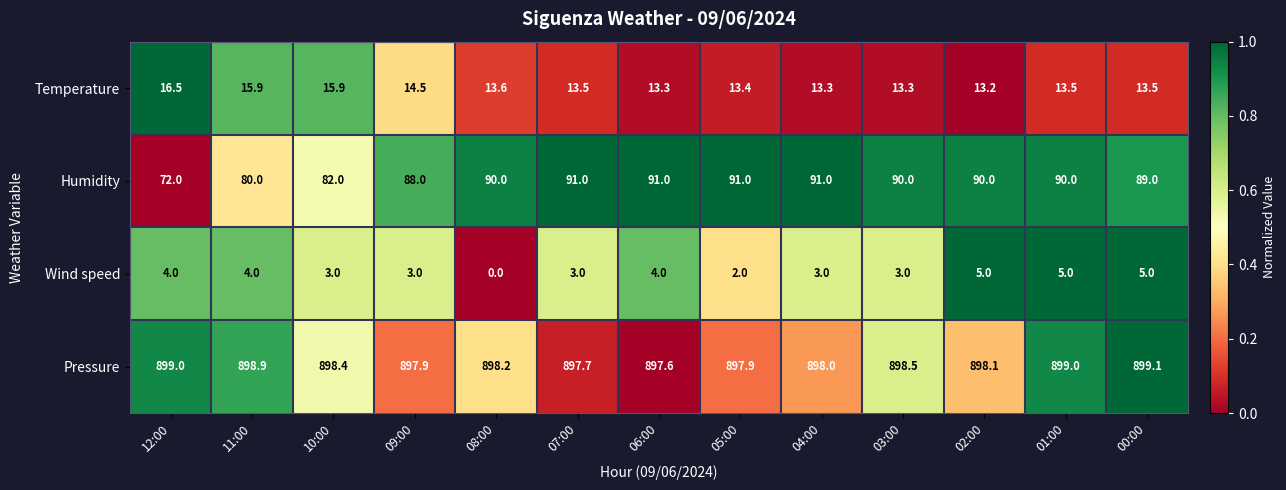

List the series in order of their peak value, highest first.

Pressure, Humidity, Temperature, Wind speed